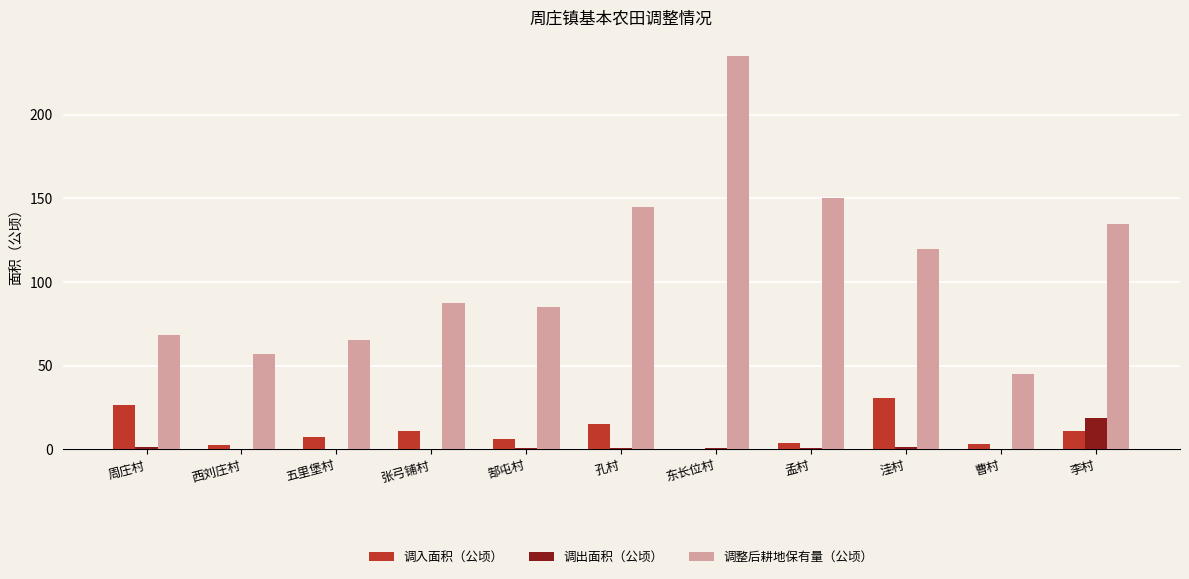

Which series changed the most between 东长位村 and 孟村?

调整后耕地保有量（公顷）